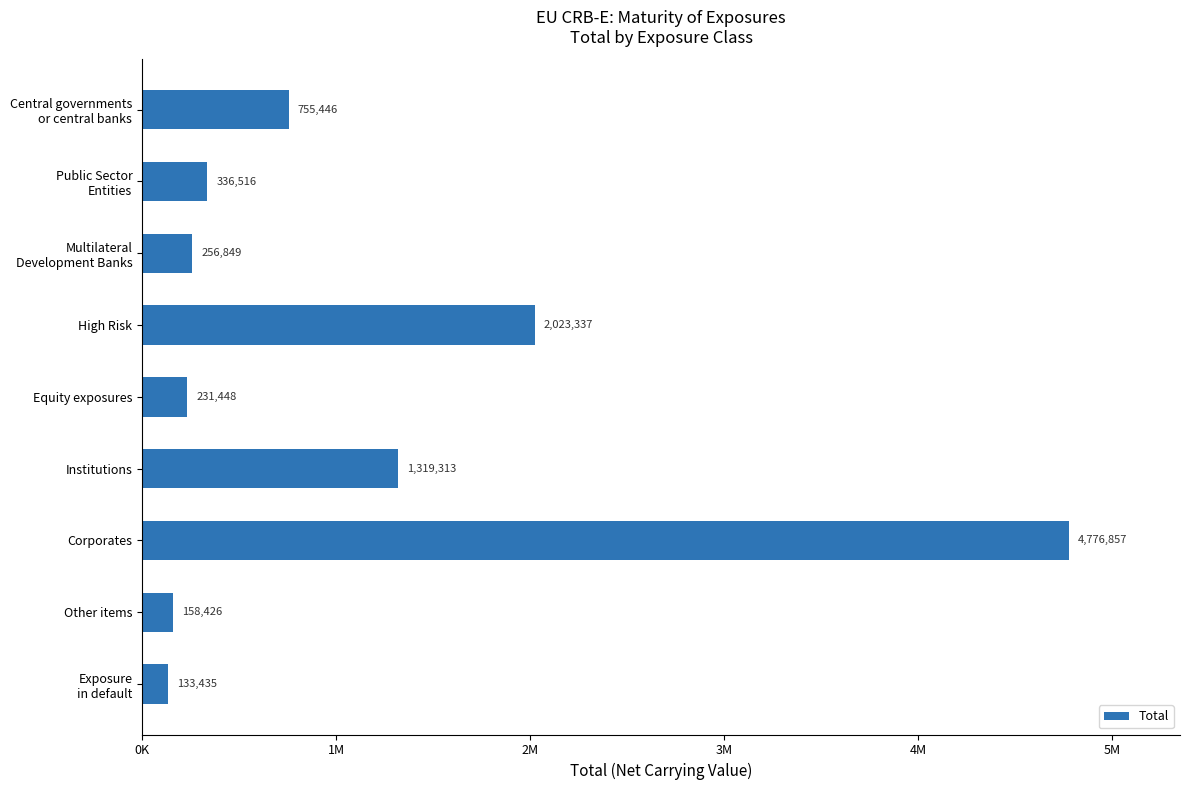

Rank the categories by value from highest to lowest.

Corporates, High Risk, Institutions, Central governments
or central banks, Public Sector
Entities, Multilateral
Development Banks, Equity exposures, Other items, Exposure
in default